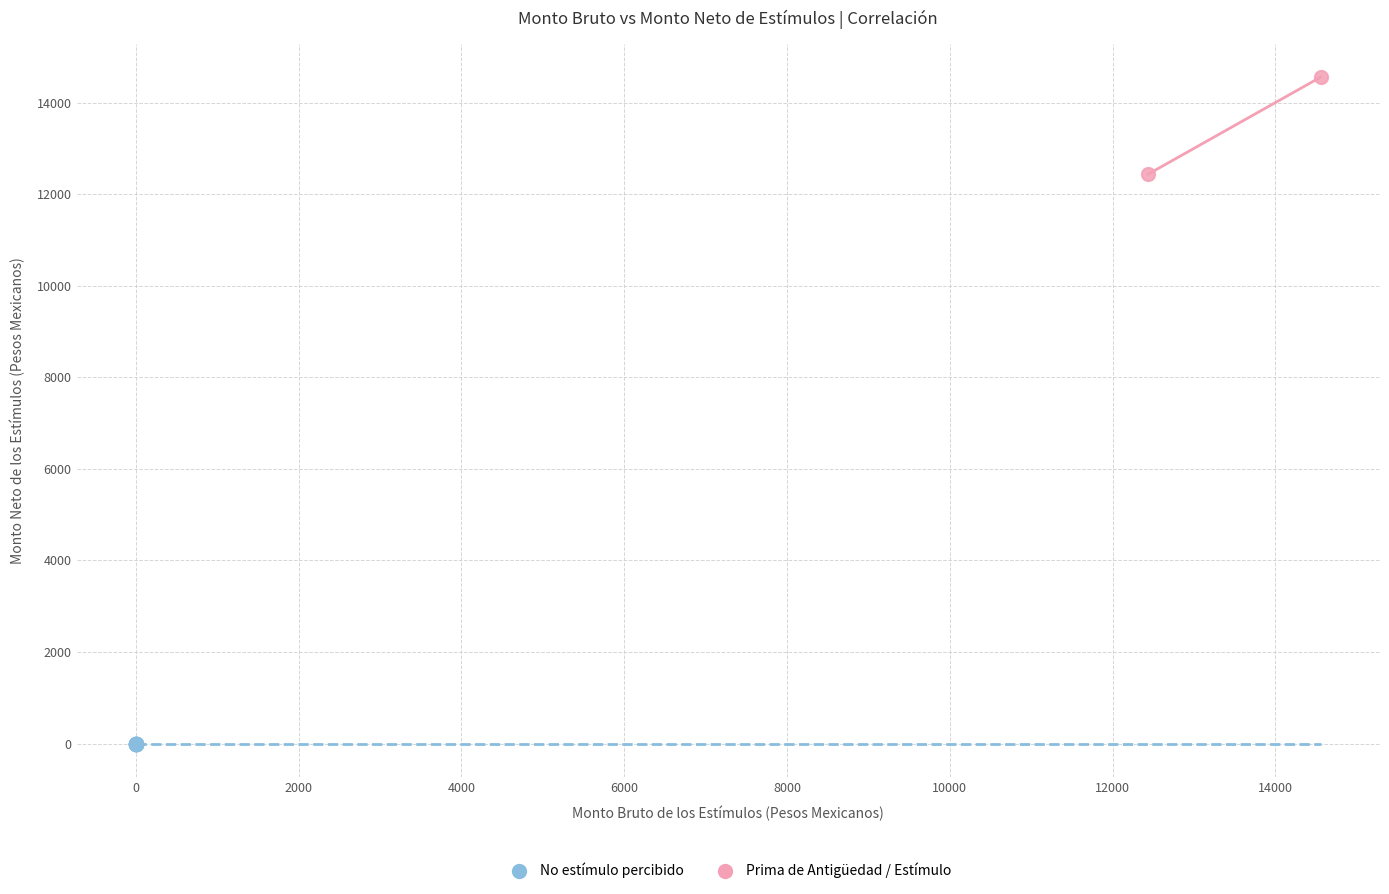

Which series contains the highest Y value?

Prima de Antigüedad / Estímulo